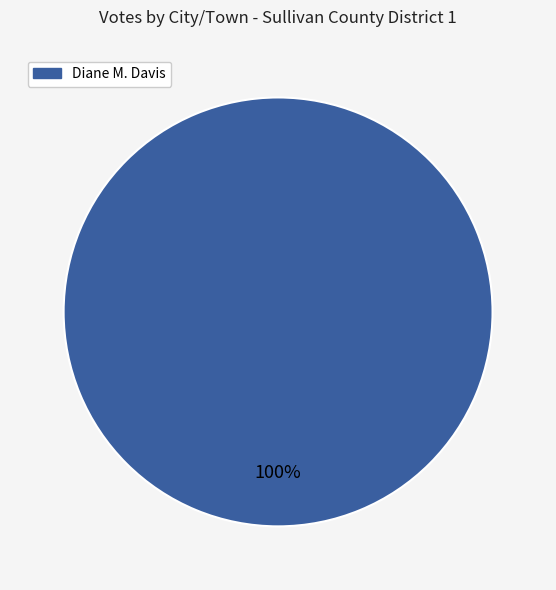

Count the number of slices in the pie.

1